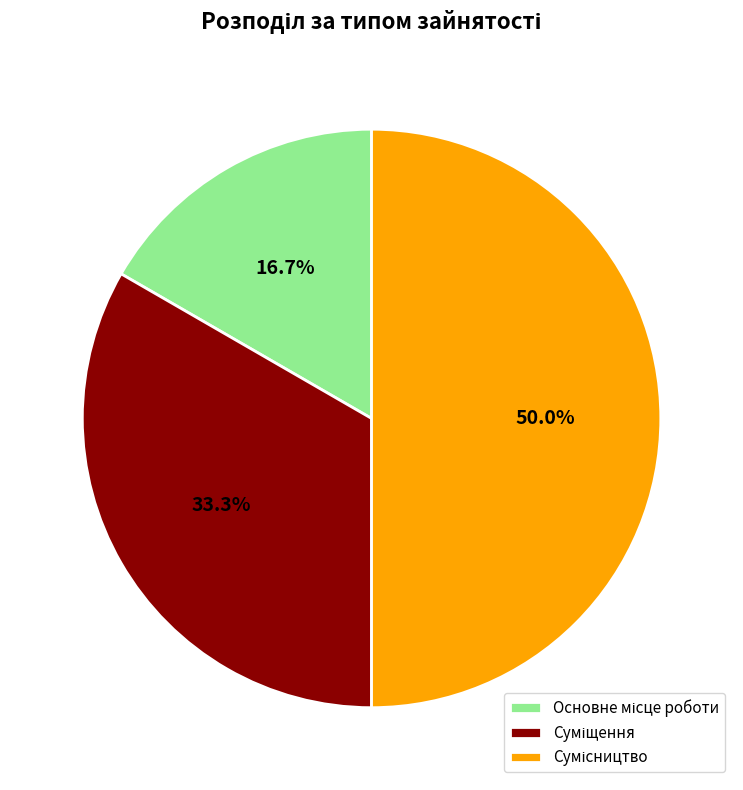

How many slices are in this pie chart?

3